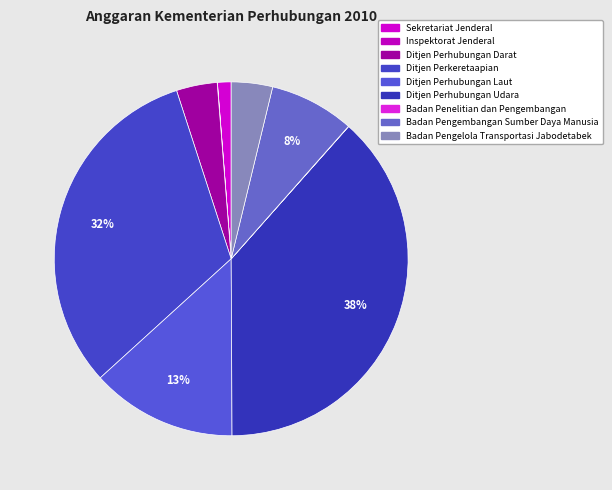

How many segments does this pie chart have?

9